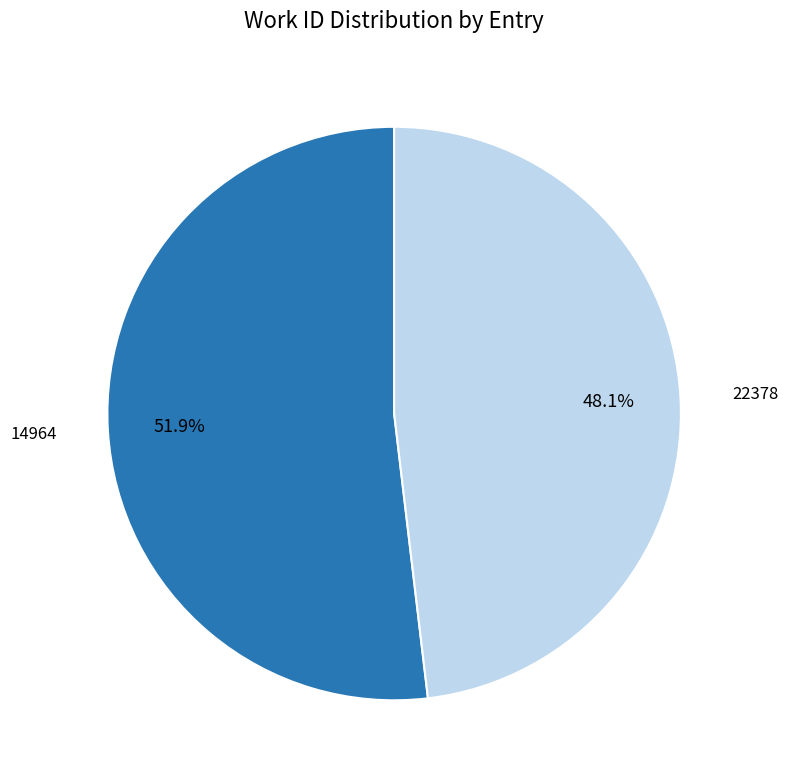

Is there a majority slice in this chart?

Yes